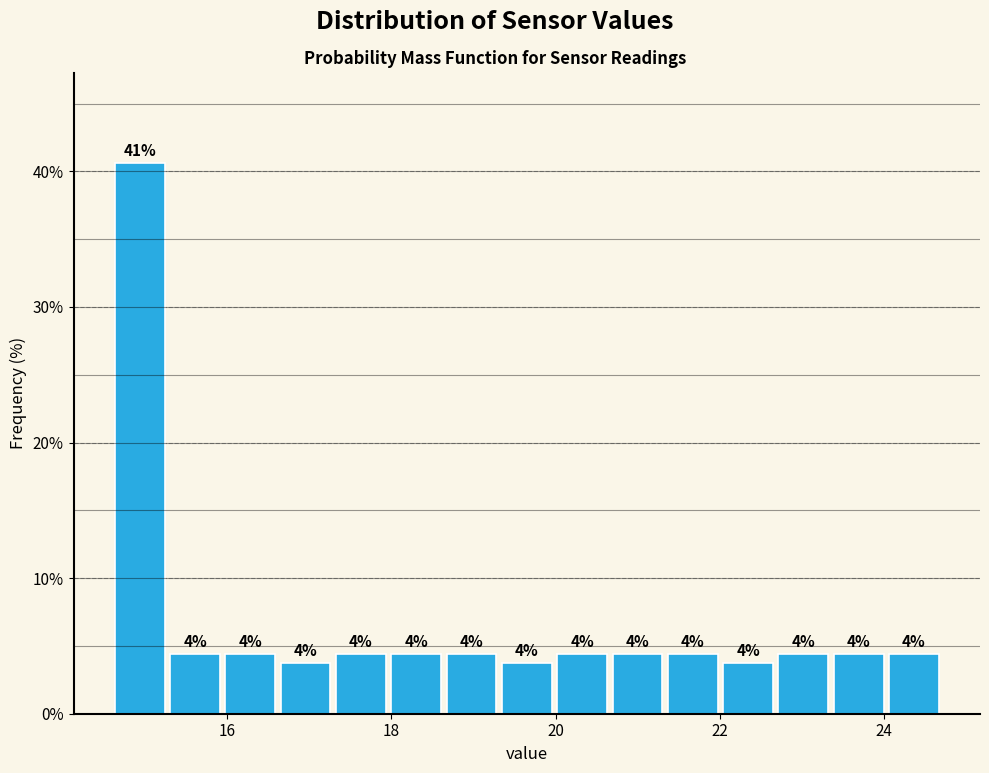

Around what value on the x-axis is the tallest bar? Give the approximate position of its centre, as read against the axis.

15.0